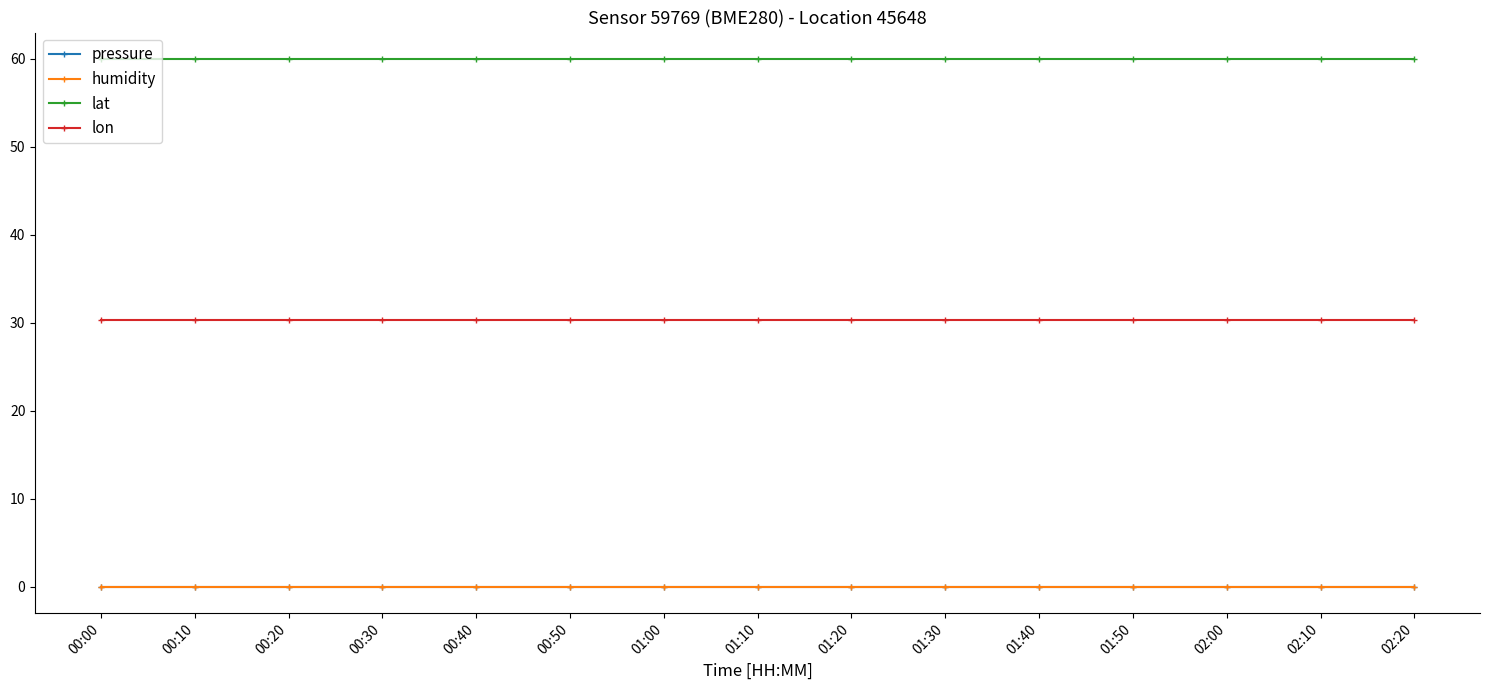

True or false: humidity and lat intersect in this chart.

False